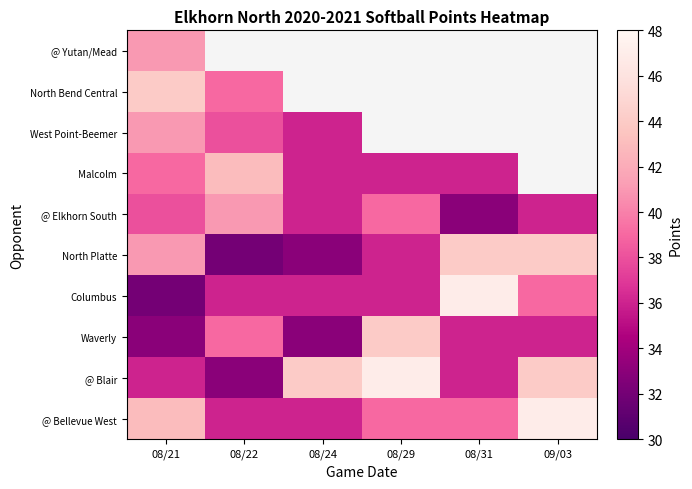

Which series has the largest range (max minus min)?

Columbus